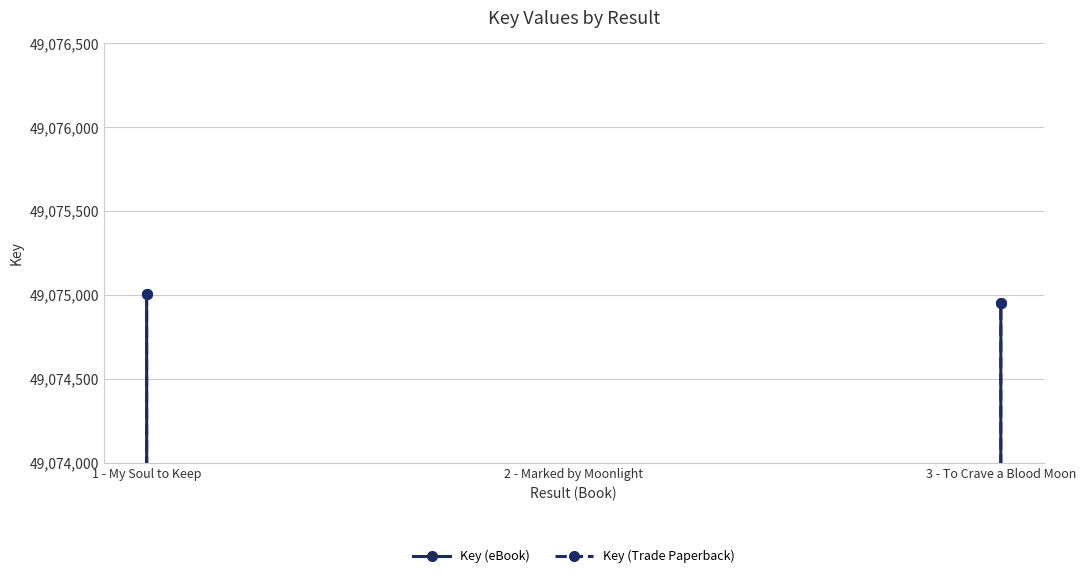

The Key (Trade Paperback) series shows 23916545 at 1 - My Soul to Keep. True or false?

False